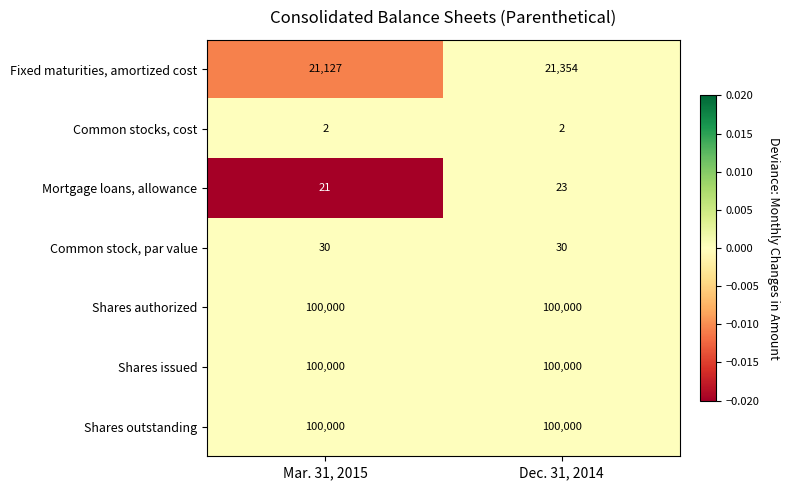

True or false: Common stock, par value has a value of 30 at Dec. 31, 2014.

True